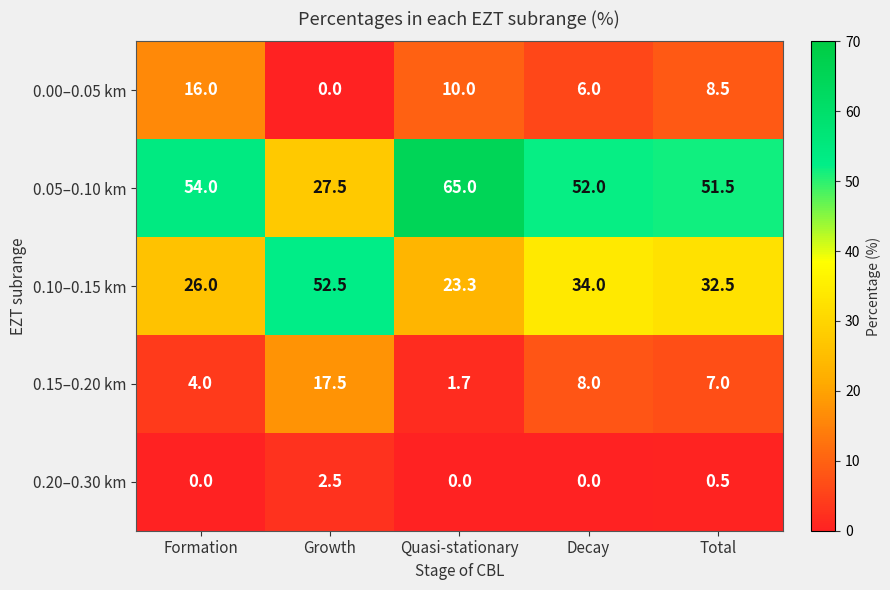

Which series has the largest range (max minus min)?

0.05–0.10 km